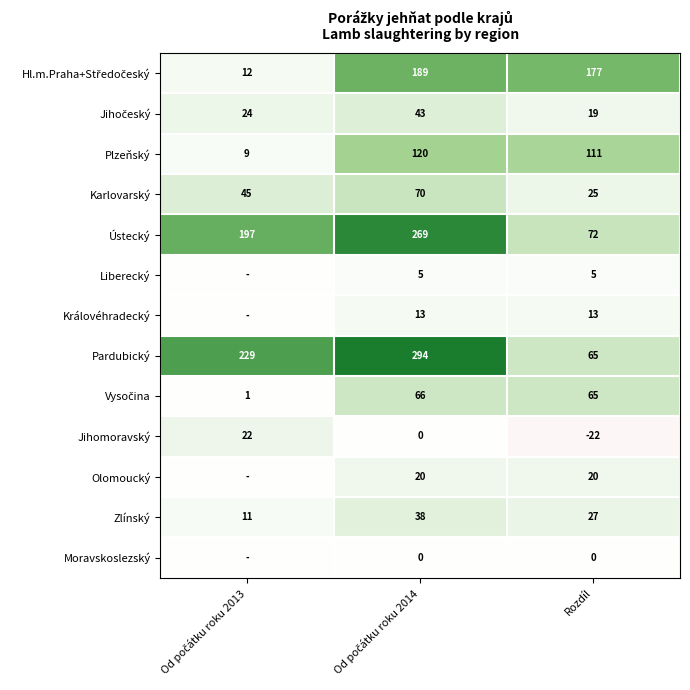

How many Jihomoravský values are between -22 and 22?

3